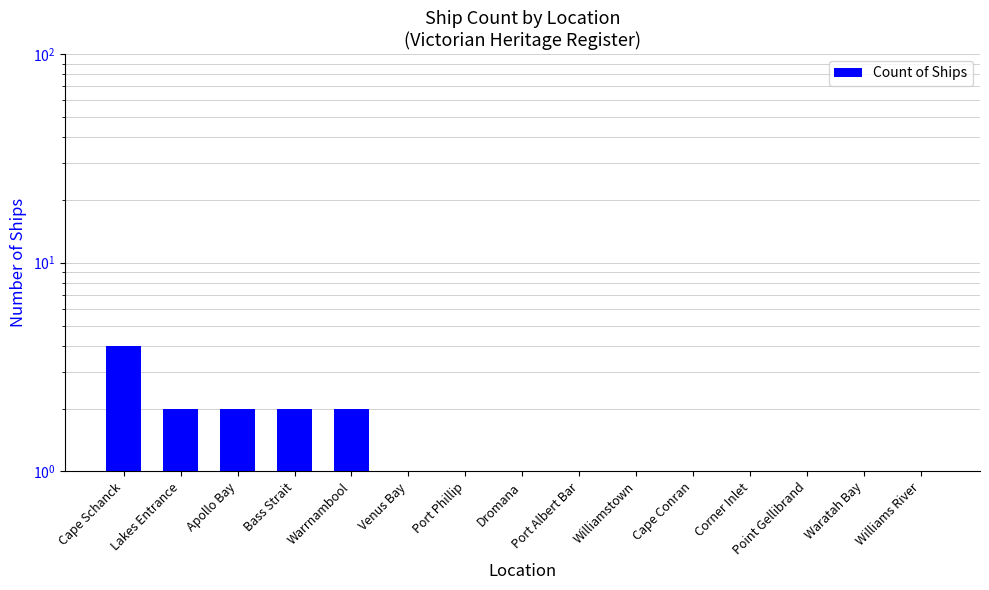

Count the values in the range 1 to 2.

14